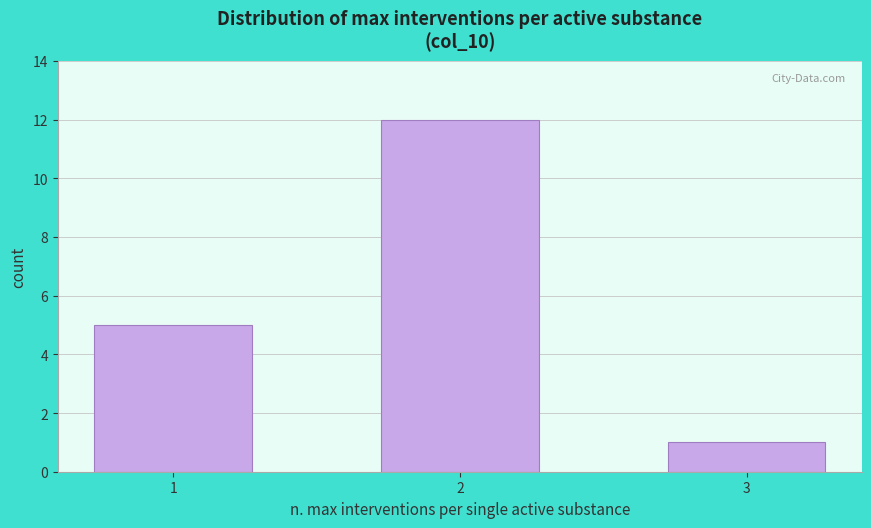

Reading left to right, transcribe all the data shown in this chart.

5	12	1